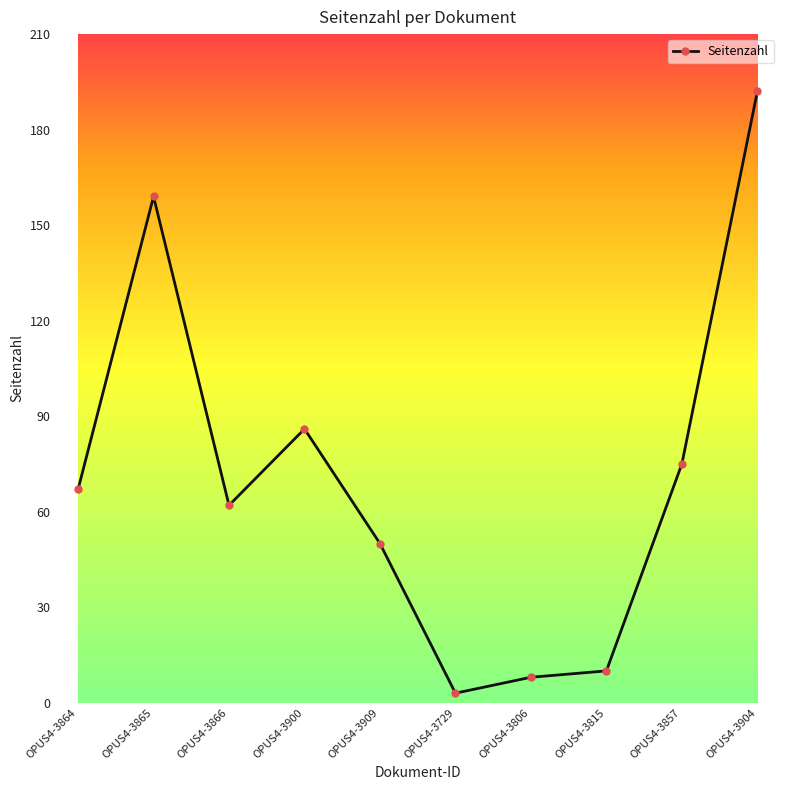

Reading right to left, extract all data points from this chart.

192	75	10	8	3	50	86	62	159	67